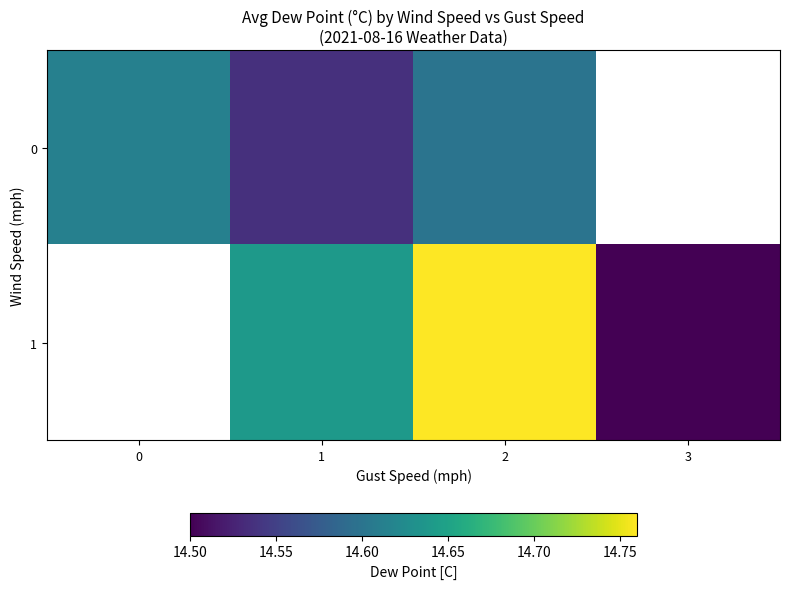

Which has a higher value, 1 or 2?

2